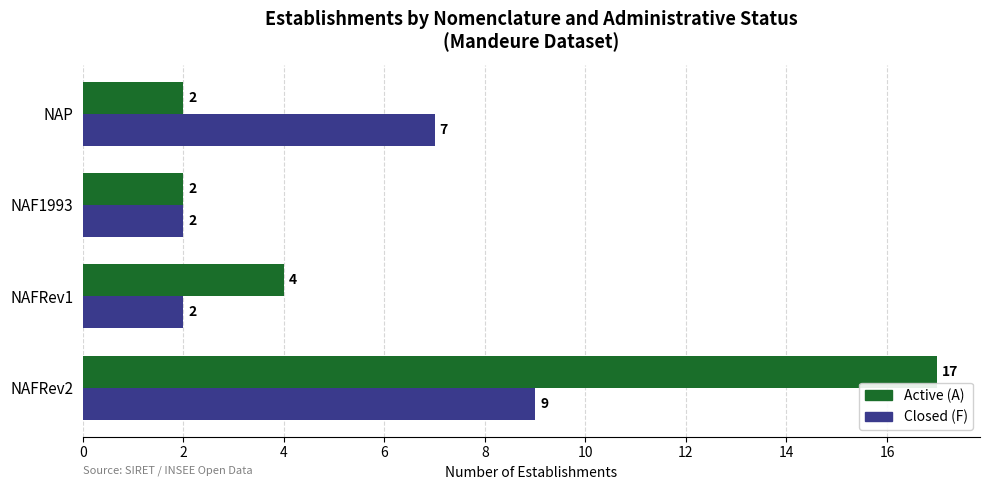

What is the average value of the Active (A) series?

6